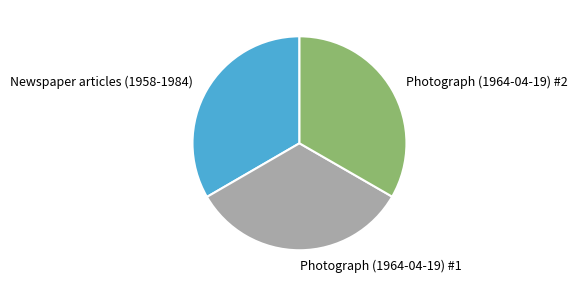

How many segments does this pie chart have?

3